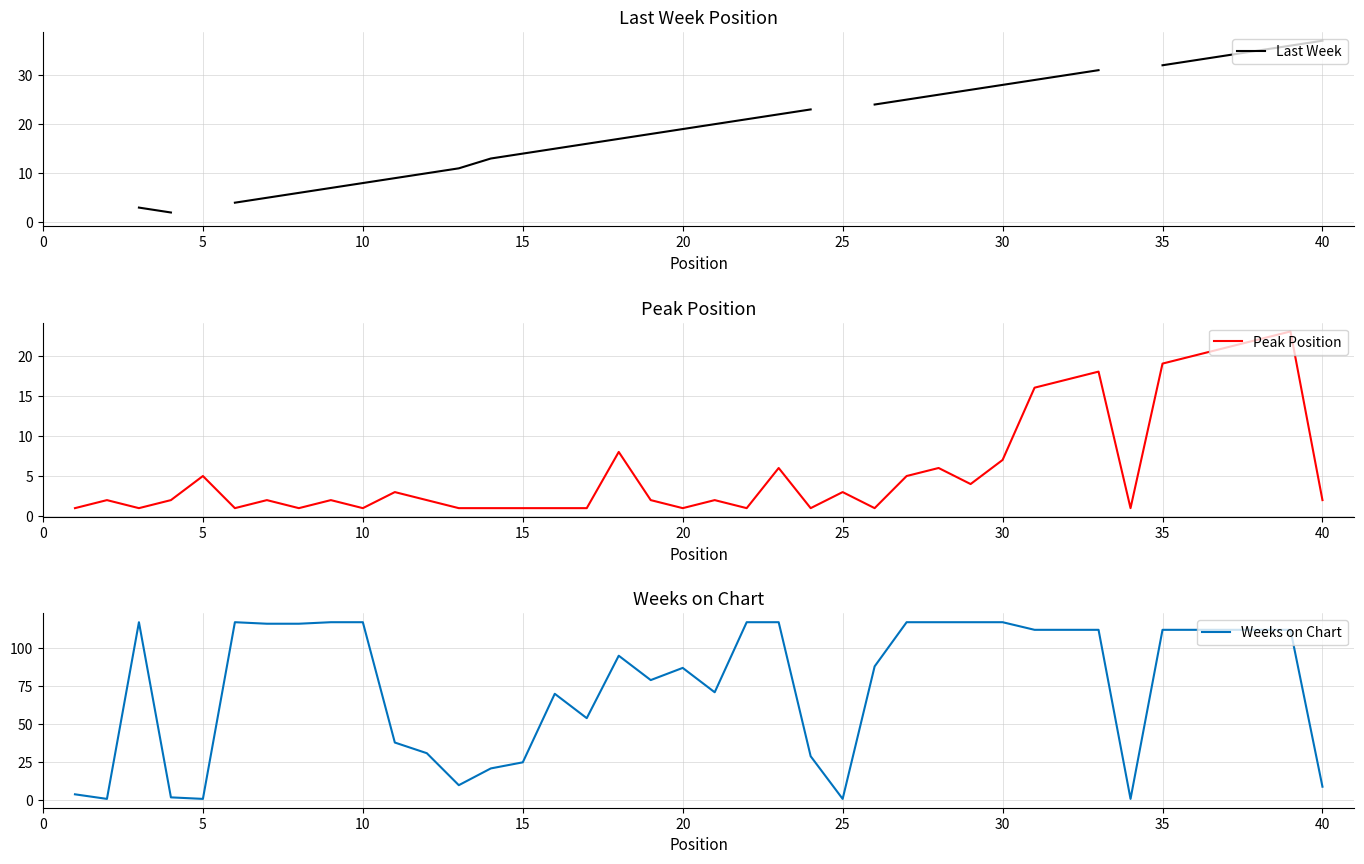

Which series has the widest spread of values?

Weeks on Chart